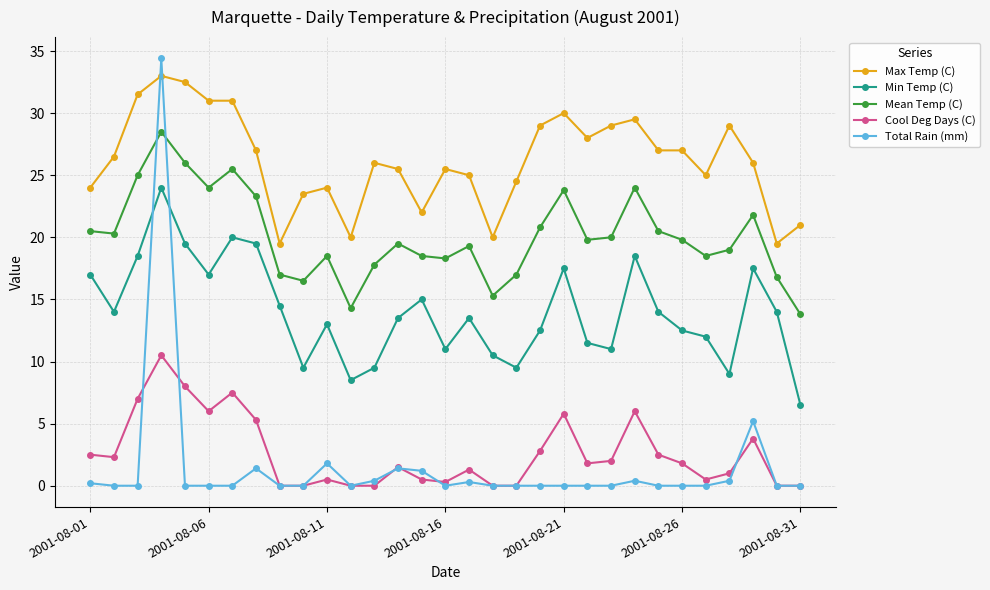

Which series has the largest range (max minus min)?

Total Rain (mm)